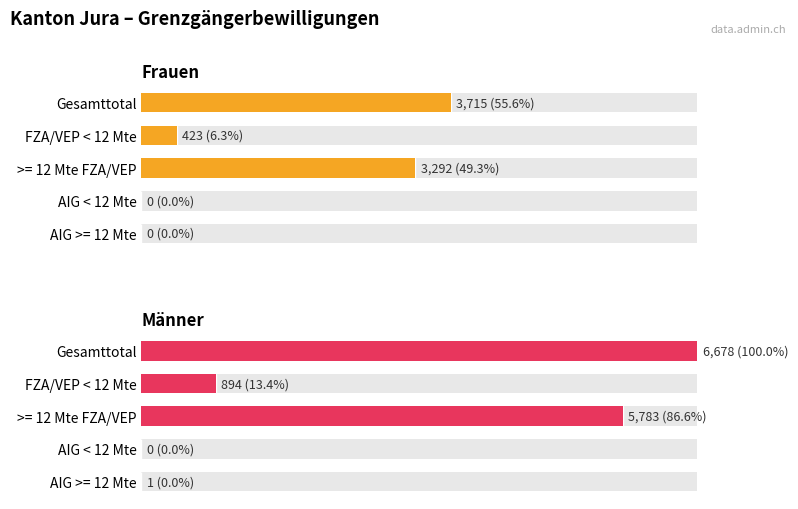

What is the spread (max minus min) of values at AIG >= 12 Mte?

1